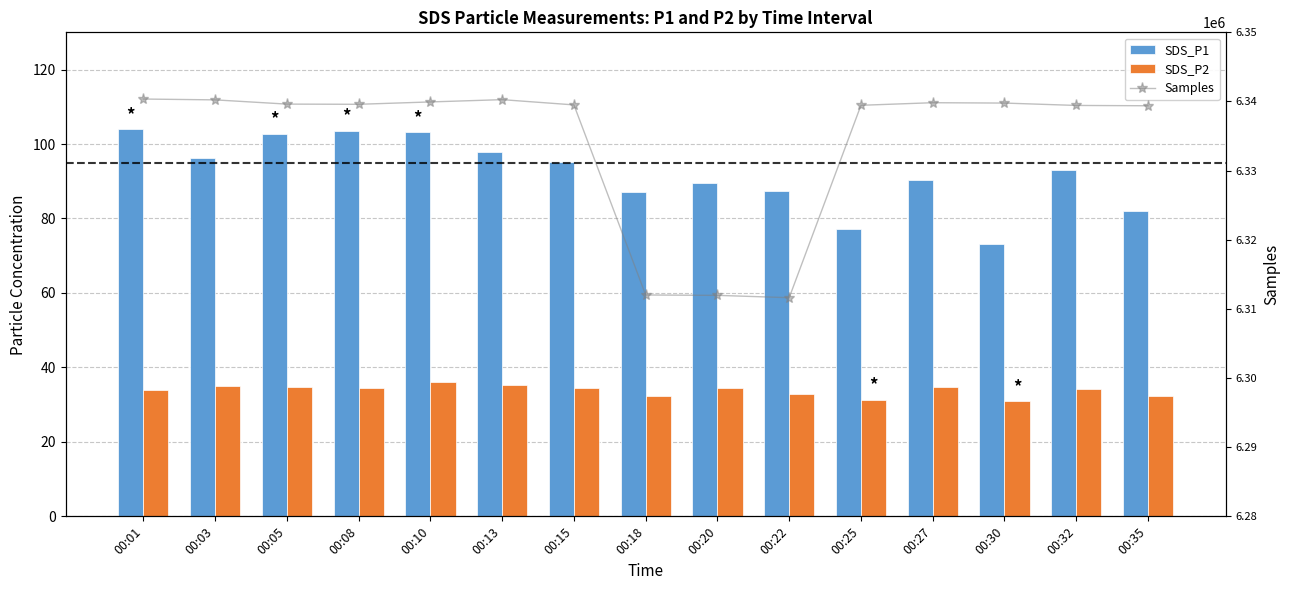

What is the difference between the maximum and minimum values in the SDS_P2 series?

5.3